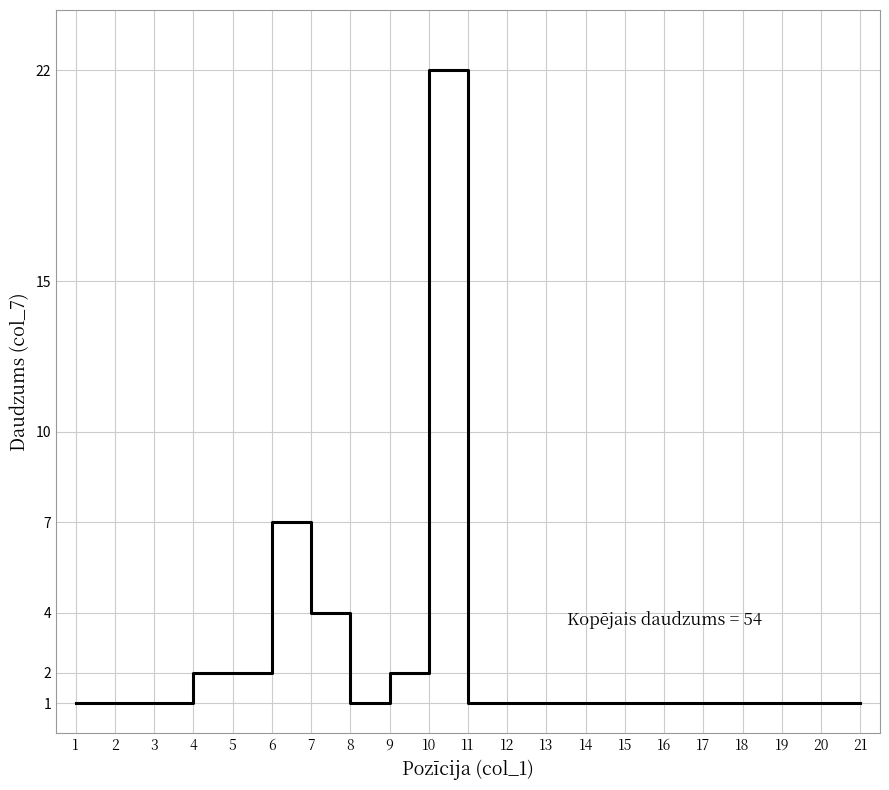

How many categories are shown in the chart?

21